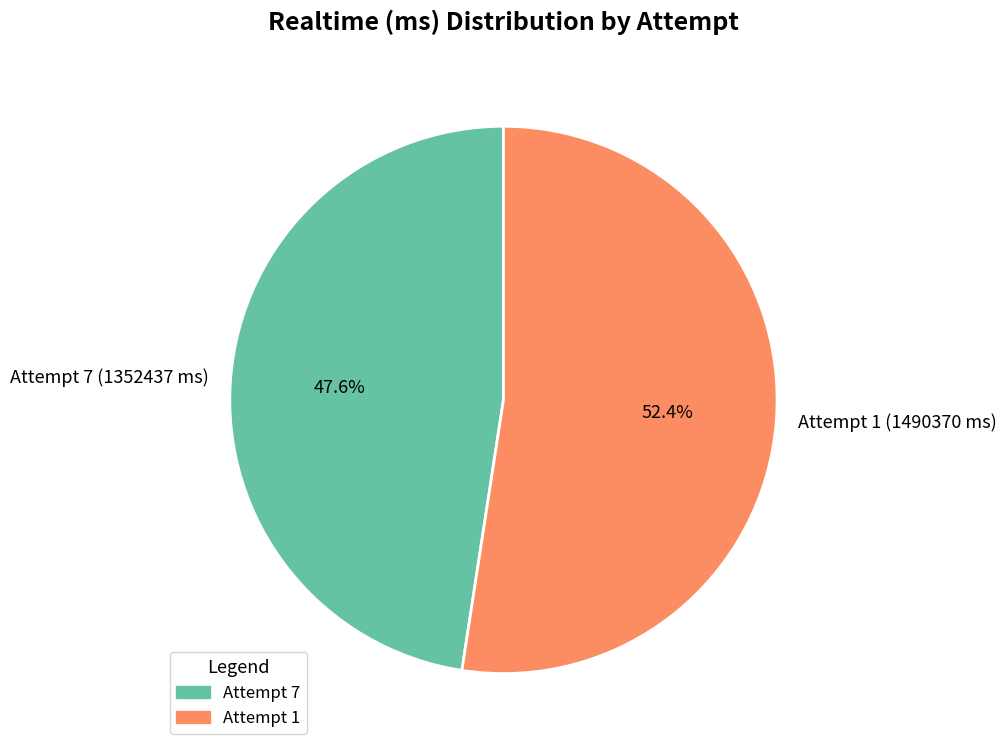

How much of the chart is everything except Attempt 1 (1490370 ms)?

47.6%